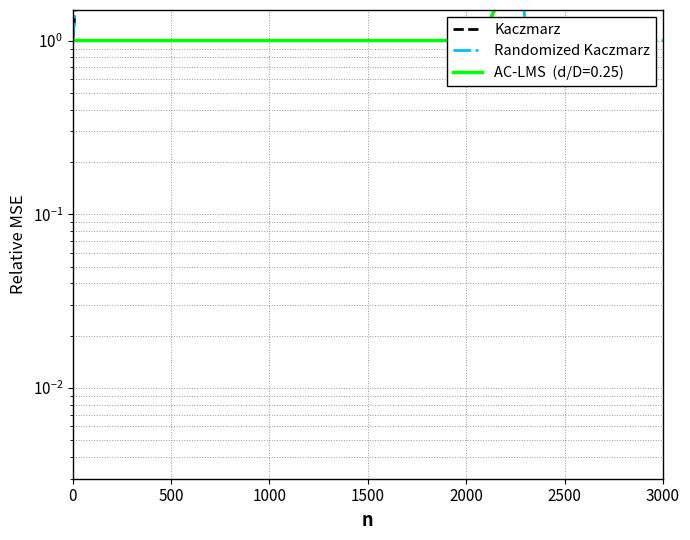

Reading right to left, what are all the values shown in this chart?

Kaczmarz: 37.5	15.3	54.4	341.1	1009.4	3485.0	16362.9	2665.2	150.3	14.0	6.5	25.9	1509.8	1.0
Randomized Kaczmarz: 1.0	1.0	1.0	1.0	857.0	4687.0	25142.0	2531.0	15.0	3.0	2.0	8.0	1501.0	1.0